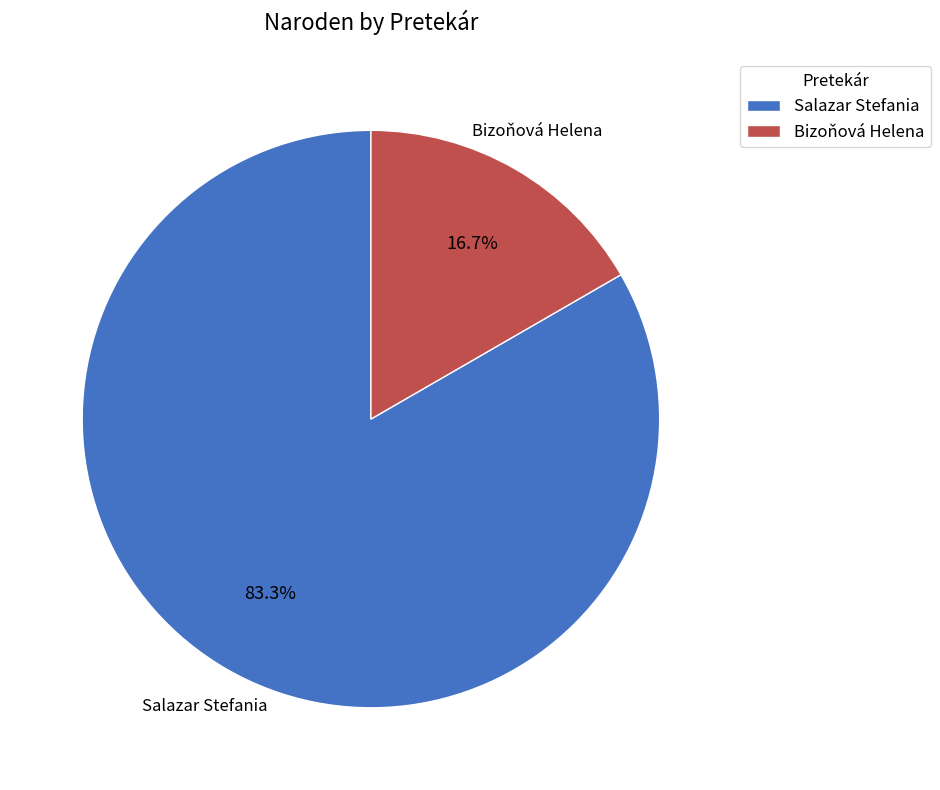

What percentage is the Salazar Stefania slice, to the nearest percent?

83%